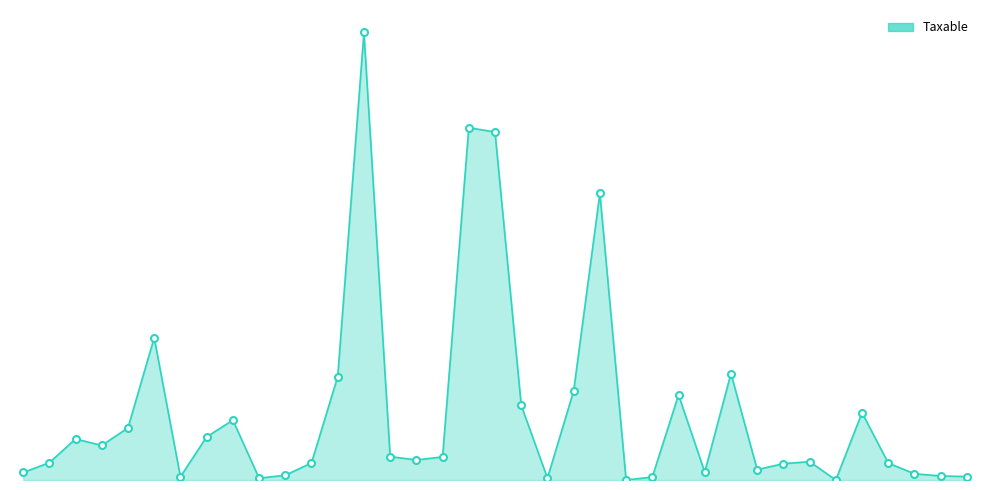

Reading right to left, list all the values displayed in this chart.

616=113637.0	6153=134597.7	615=206884.5	6133=563631.2	613=2237506.0	61184=0.3	61182=610004.2	61181=543393.9	61180=345751.4	61176=3541660.7	61174=262620.0	61172=2830643.3	61164=97500.0	61161=0.0	611601=9536057.6	61160=2961857.7	61152=61728.3	61151=2482098.3	61150=11574631.1	61149=11717876.6	61148=769080.9	61146=666085.5	61144=779642.1	61134=14887859.8	61131=3437988.5	61128=567460.5	61126=157990.0	61124=61813.2	61123=1991862.2	61115=1433753.2	61104=105900.0	61103=4731146.9	61102=1735151.5	61101=1149043.7	611=1366068.5	6044=575296.9	6043=250227.1